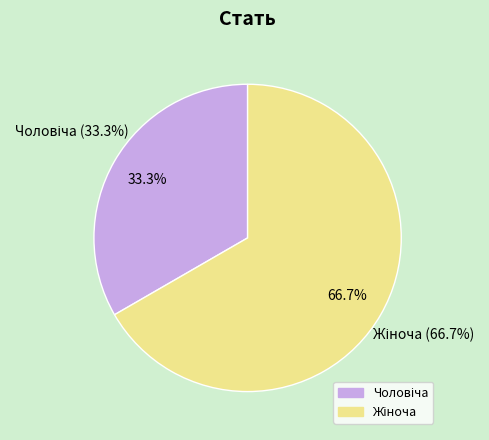

The Жіноча slice represents 67% of the pie. True or false?

True